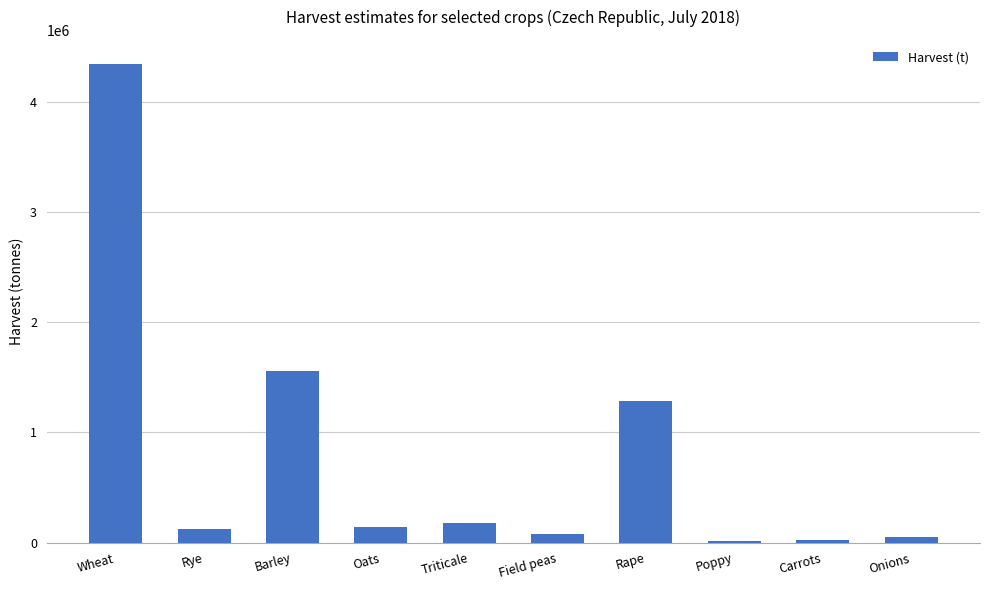

What is the label of the 5th bar from the left?

Triticale